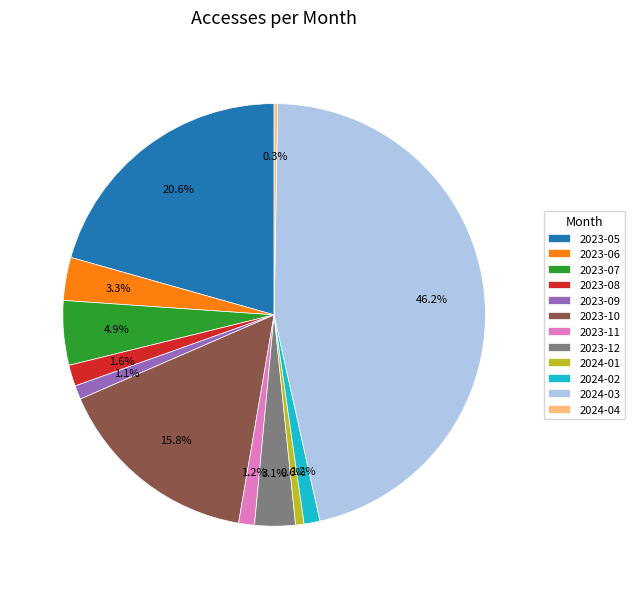

Does any single category account for the majority?

No